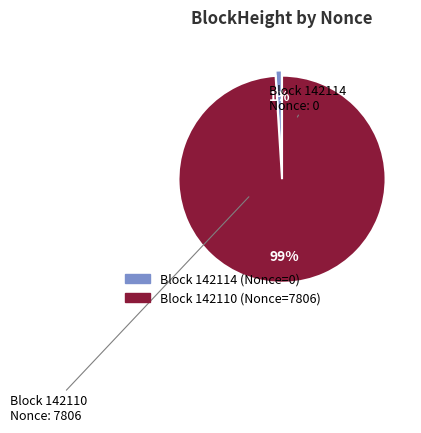

To the nearest percent, what is the difference between the largest and smallest slice percentages?

98%